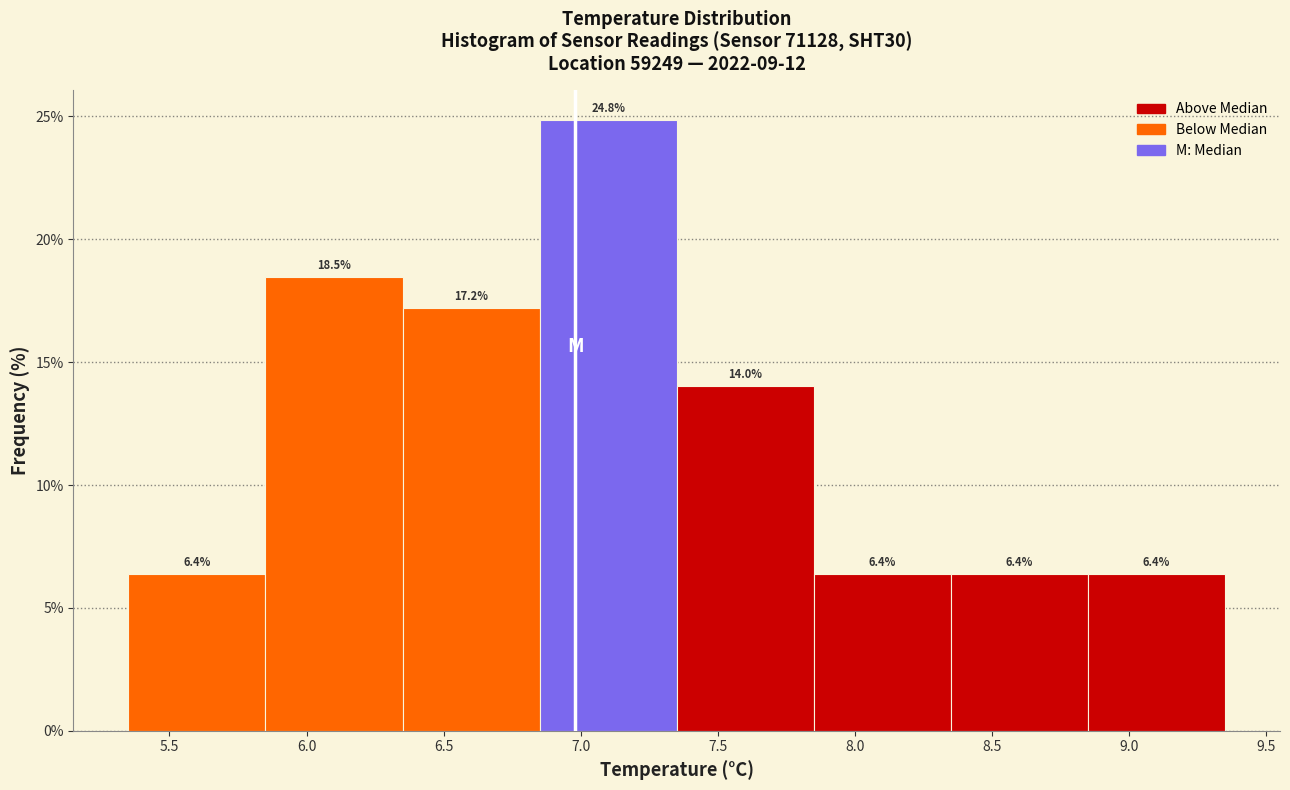

Over which range of the x-axis is the bar tallest?

6.85 to 7.35